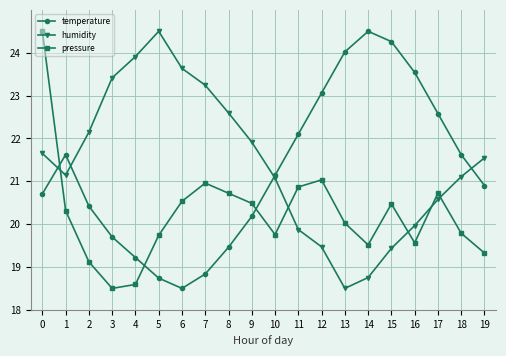

What are all the series names shown in the legend?

temperature, humidity, pressure